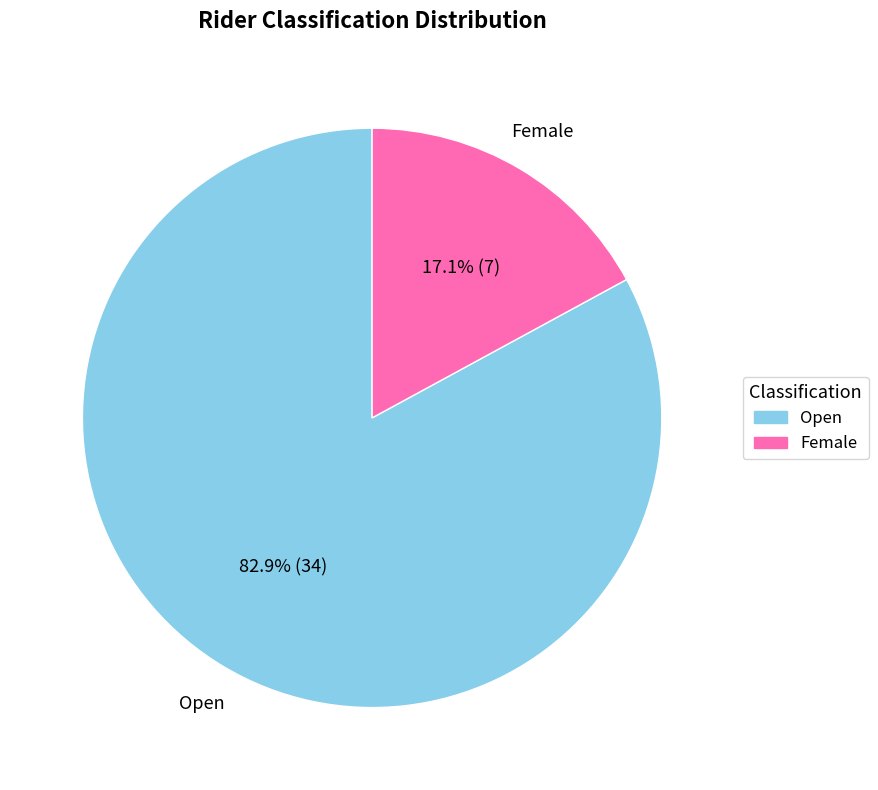

Is Open the majority of the pie?

Yes